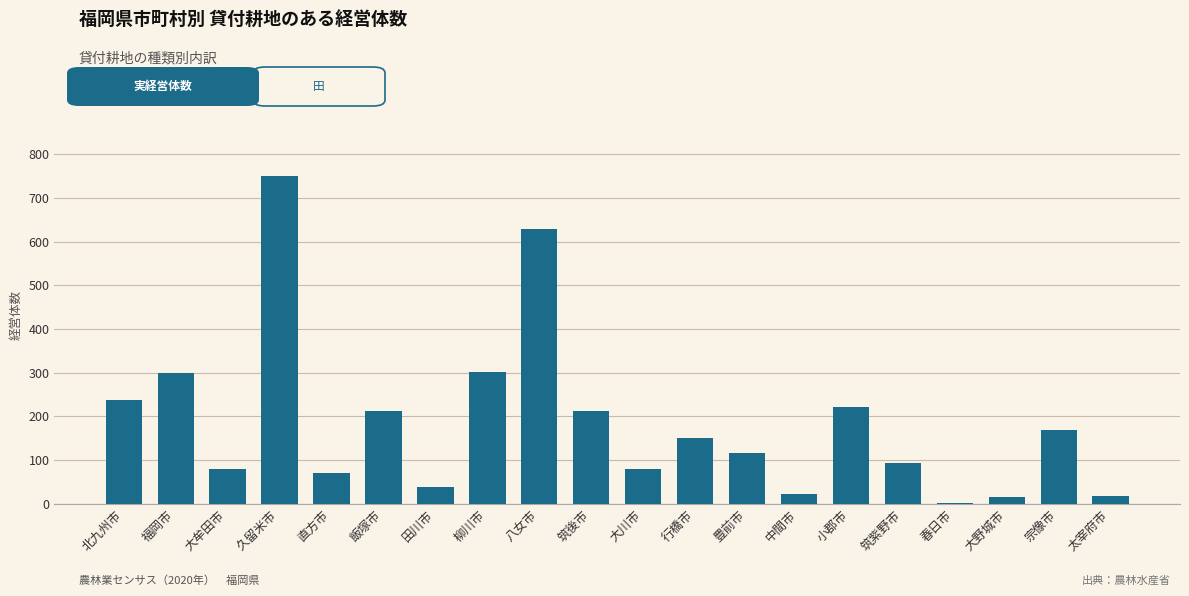

How many distinct data groups are displayed?

1